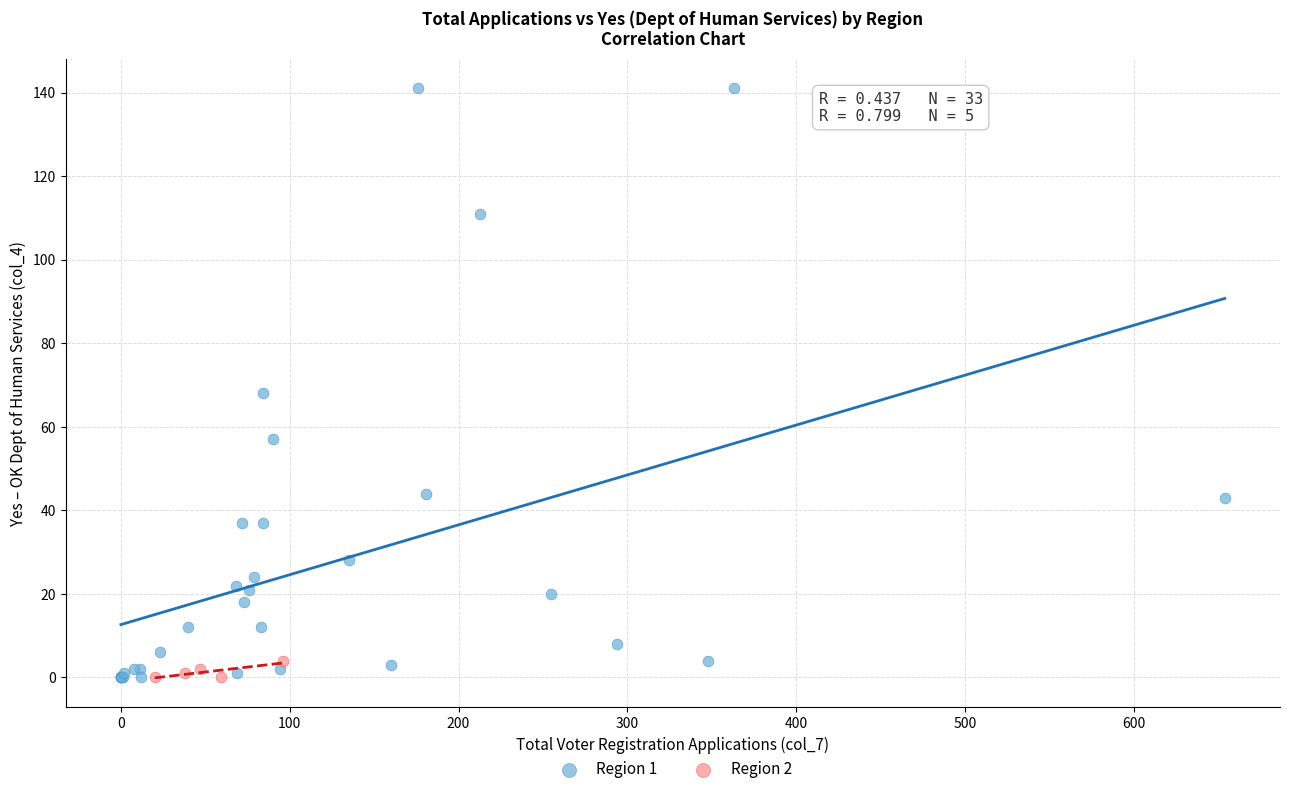

Which series has the largest Y range (max minus min)?

Region 1